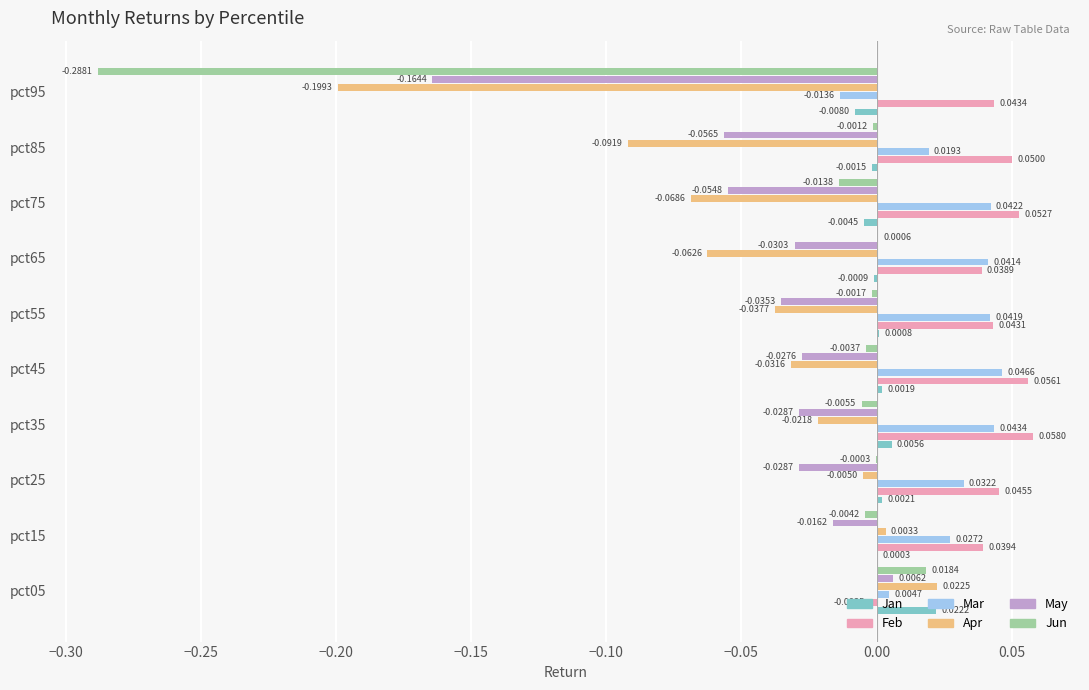

Which series changed the most between pct55 and pct75?

Apr